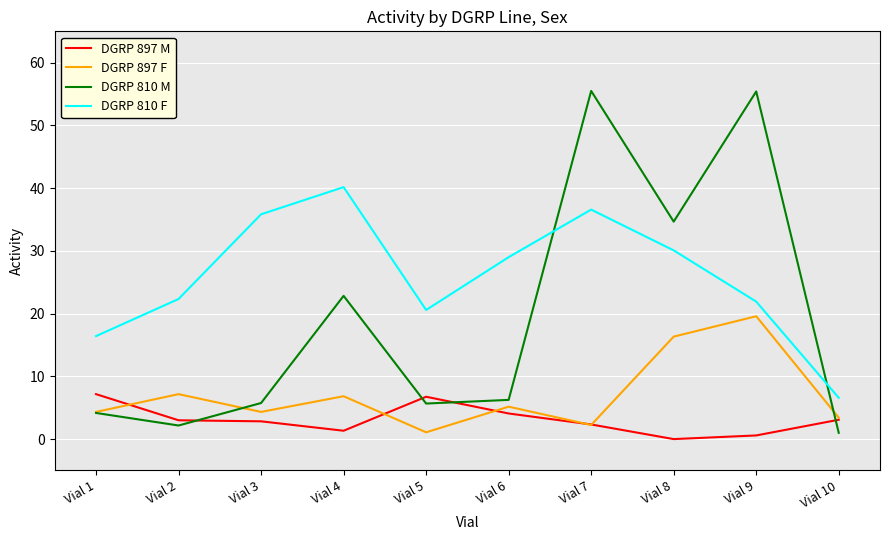

True or false: DGRP 810 M has more than 0 interior local peaks.

True